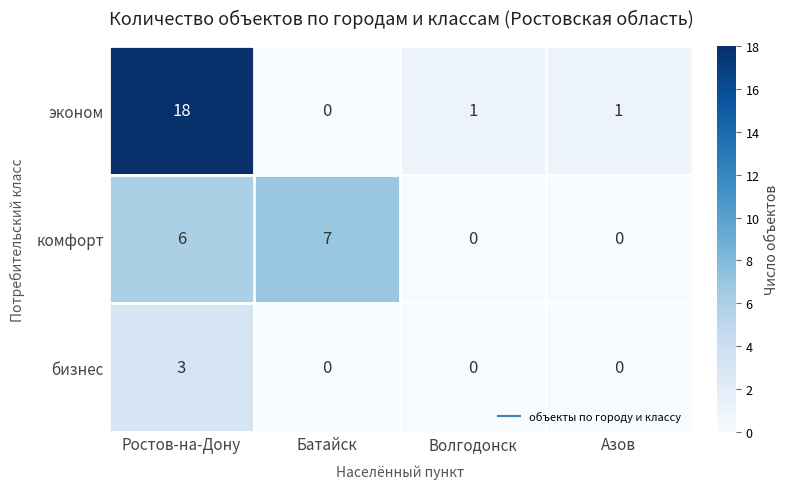

Reading left to right, list all the values displayed in this chart.

эконом: Ростов-на-Дону=18	Батайск=0	Волгодонск=1	Азов=1
комфорт: Ростов-на-Дону=6	Батайск=7	Волгодонск=0	Азов=0
бизнес: Ростов-на-Дону=3	Батайск=0	Волгодонск=0	Азов=0